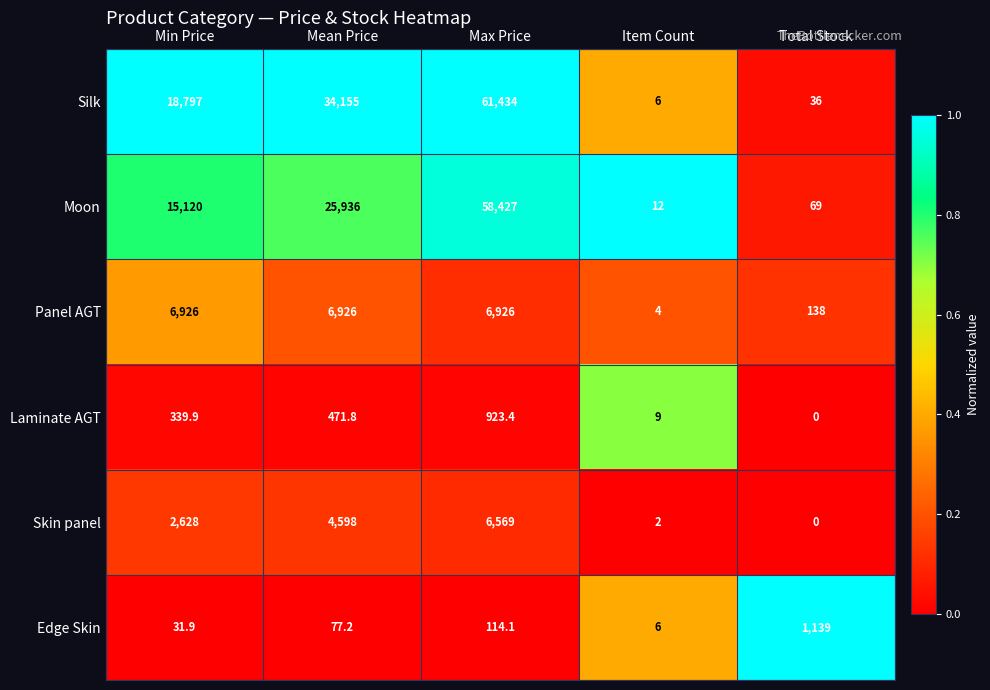

Which category has the lowest value in the Edge Skin series?

Item Count